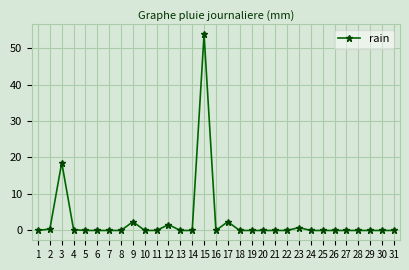

What is the sum of all values?

80.2